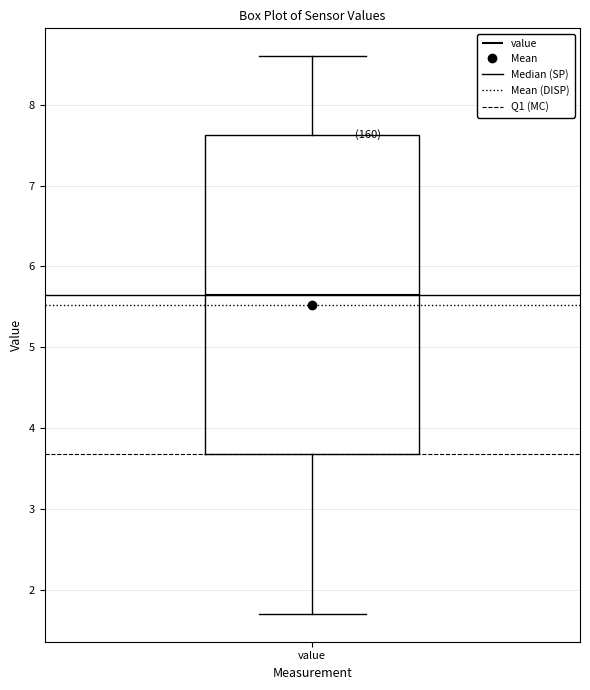

Transcribe this box plot: give where the median line is, the range the box spans, and where the two whiskers end, as read against the y-axis. The values are not printed on the chart, so give them approximately, as read against the axis.

median 5.7, box 3.7 to 7.6, whiskers 1.7 to 8.6